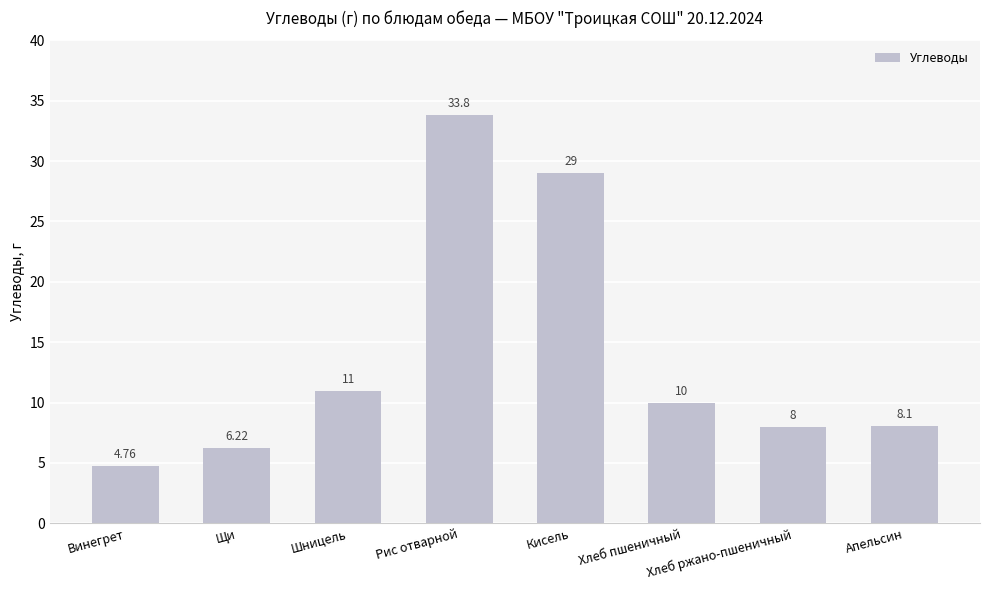

True or false: the data shows 9.6 at Рис отварной.

False